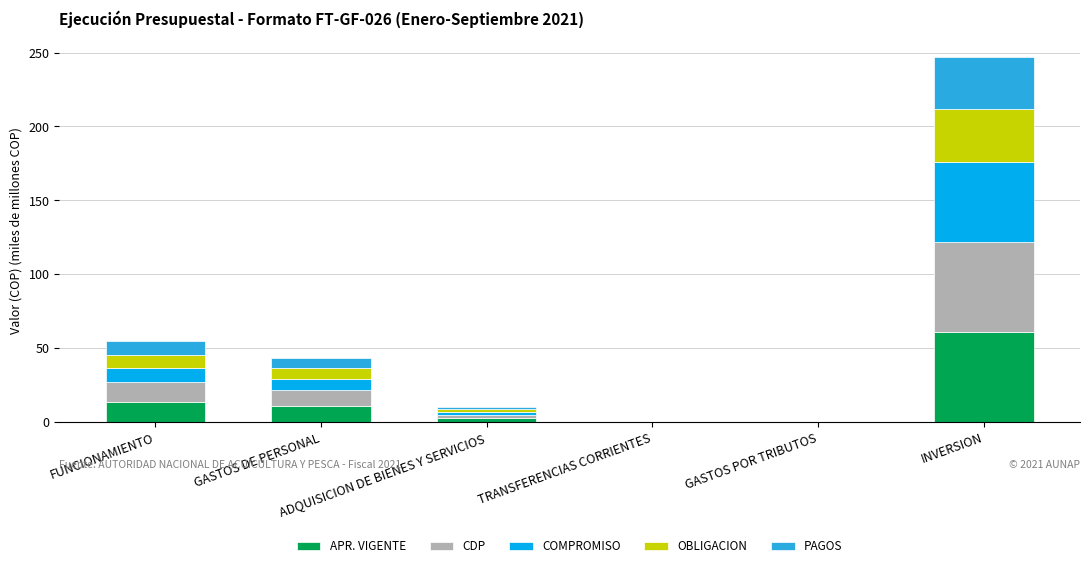

What is the highest value of the APR. VIGENTE series?

61.0